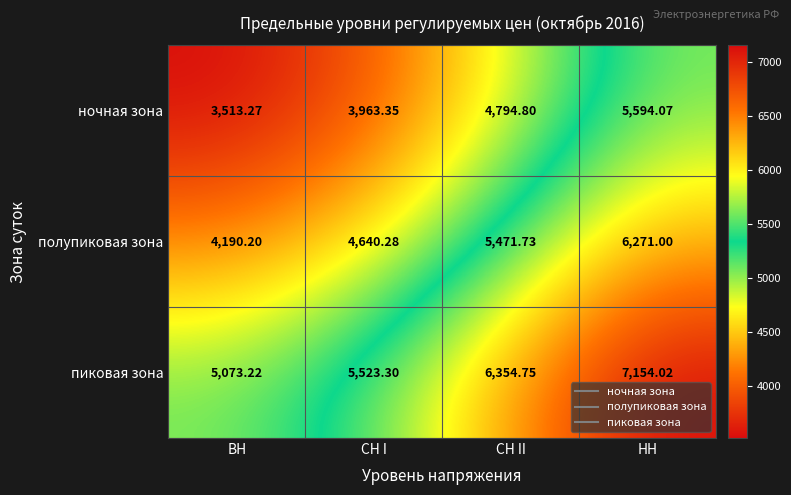

How many data points in полупиковая зона are less than 5471?

2